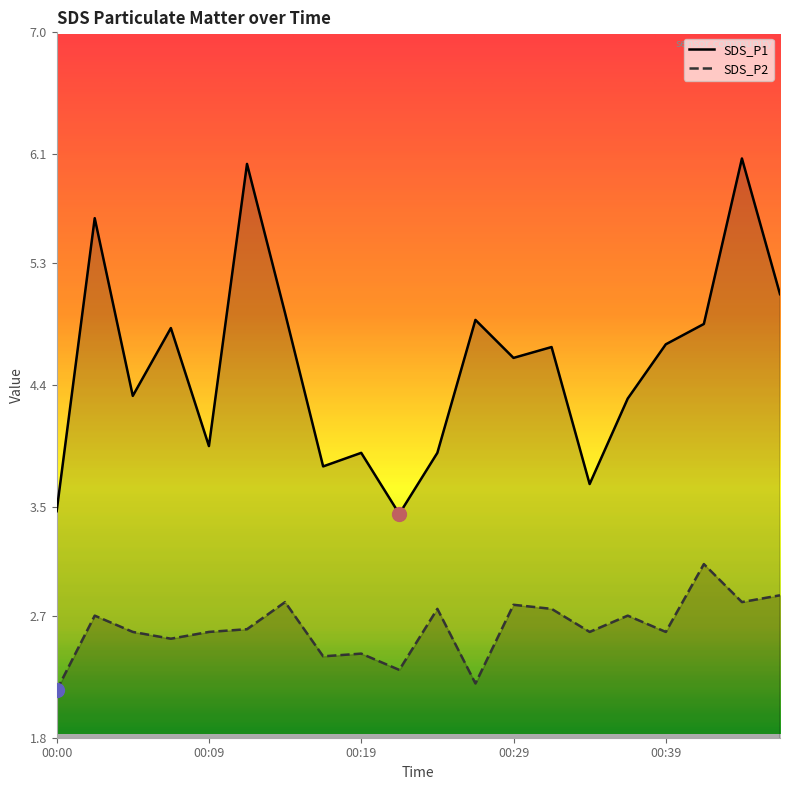

What is the sum of the SDS_P2 values at 00:00 and 00:46?

5.0